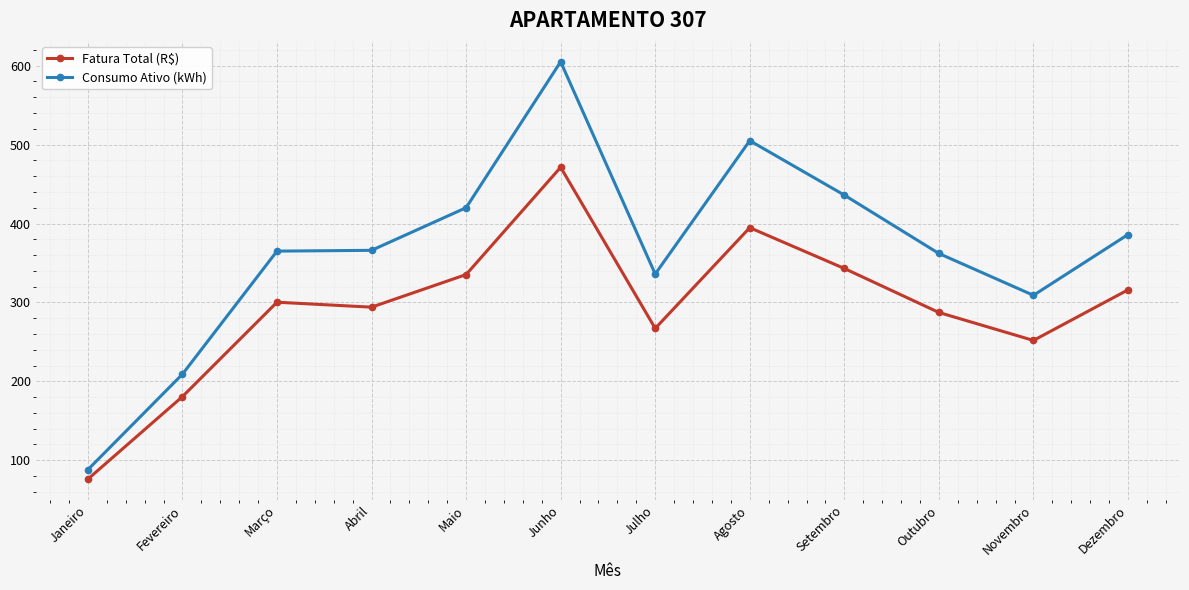

Which series changed the most between Abril and Maio?

Consumo Ativo (kWh)